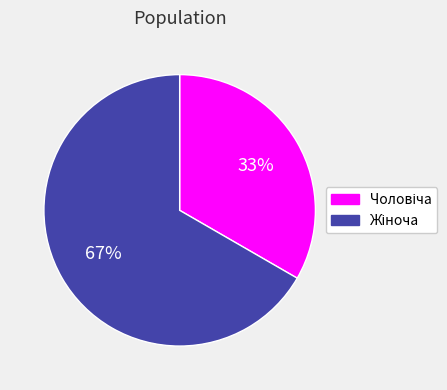

To the nearest percent, what is the average slice percentage?

50%